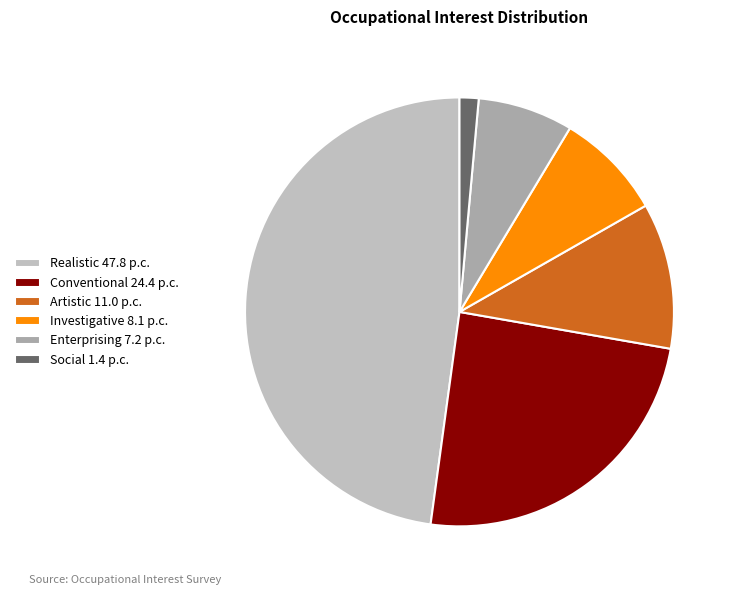

What is the largest slice in the pie chart?

Realistic